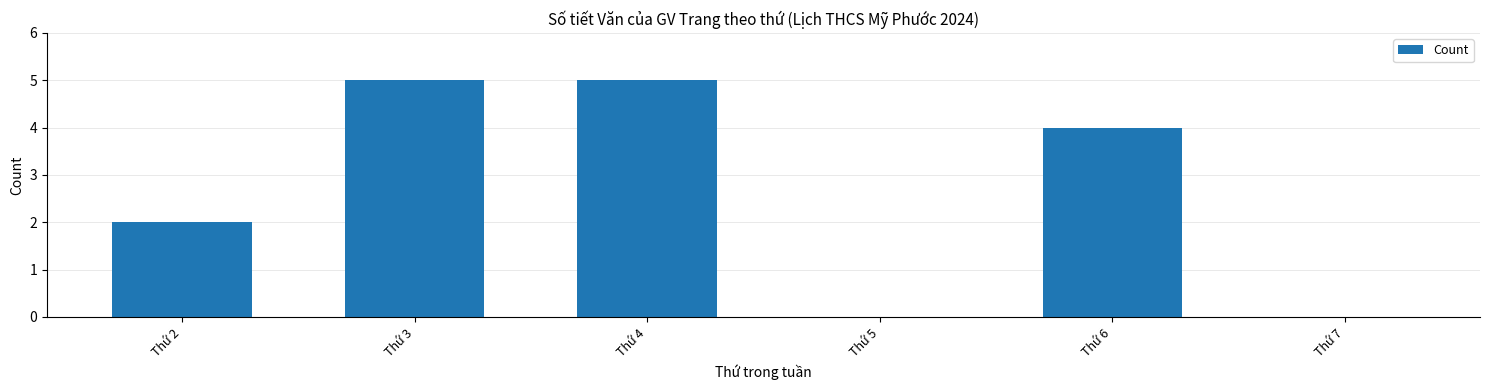

Reading left to right, list all the values displayed in this chart.

Thứ 2=2	Thứ 3=5	Thứ 4=5	Thứ 5=0	Thứ 6=4	Thứ 7=0